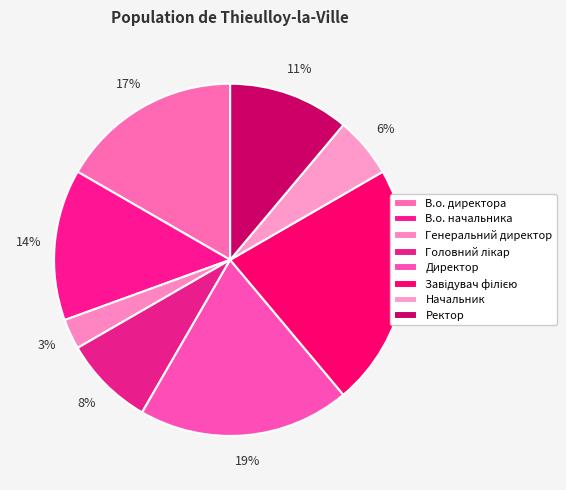

To the nearest percent, what is the combined percentage of В.о. начальника and Завідувач філією?

36%